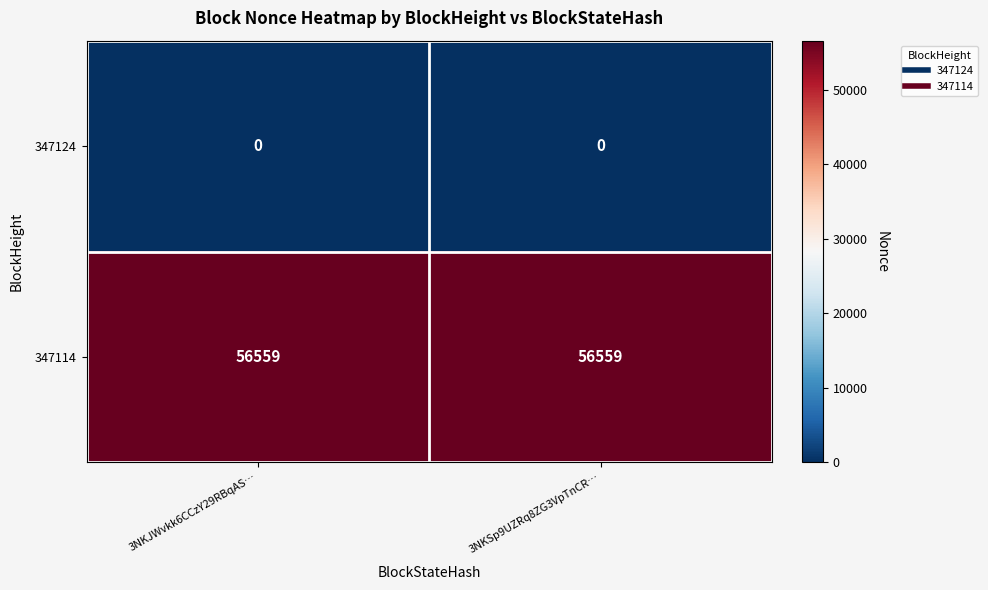

What is the sum of the 347114 values at 3NKSp9UZRq8ZG3VpTnCR… and 3NKJWvkk6CCzY29RBqAS…?

113118